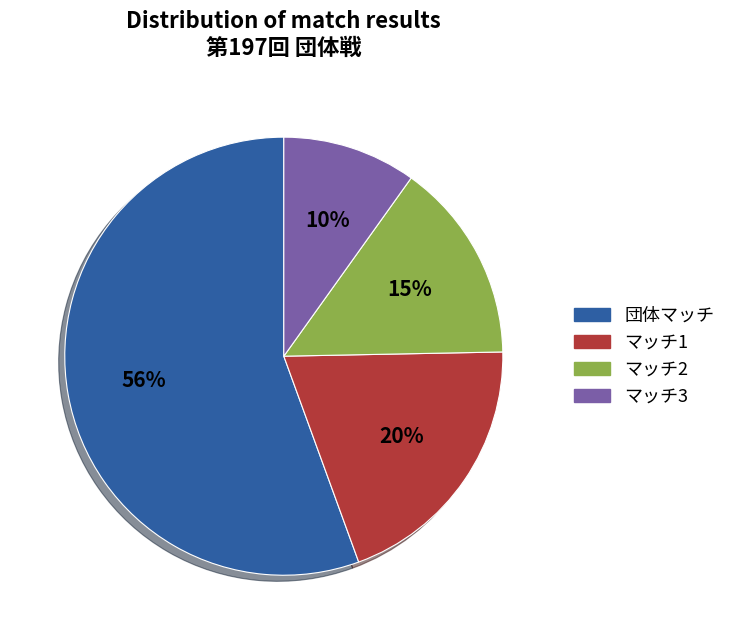

Count the number of slices in the pie.

4